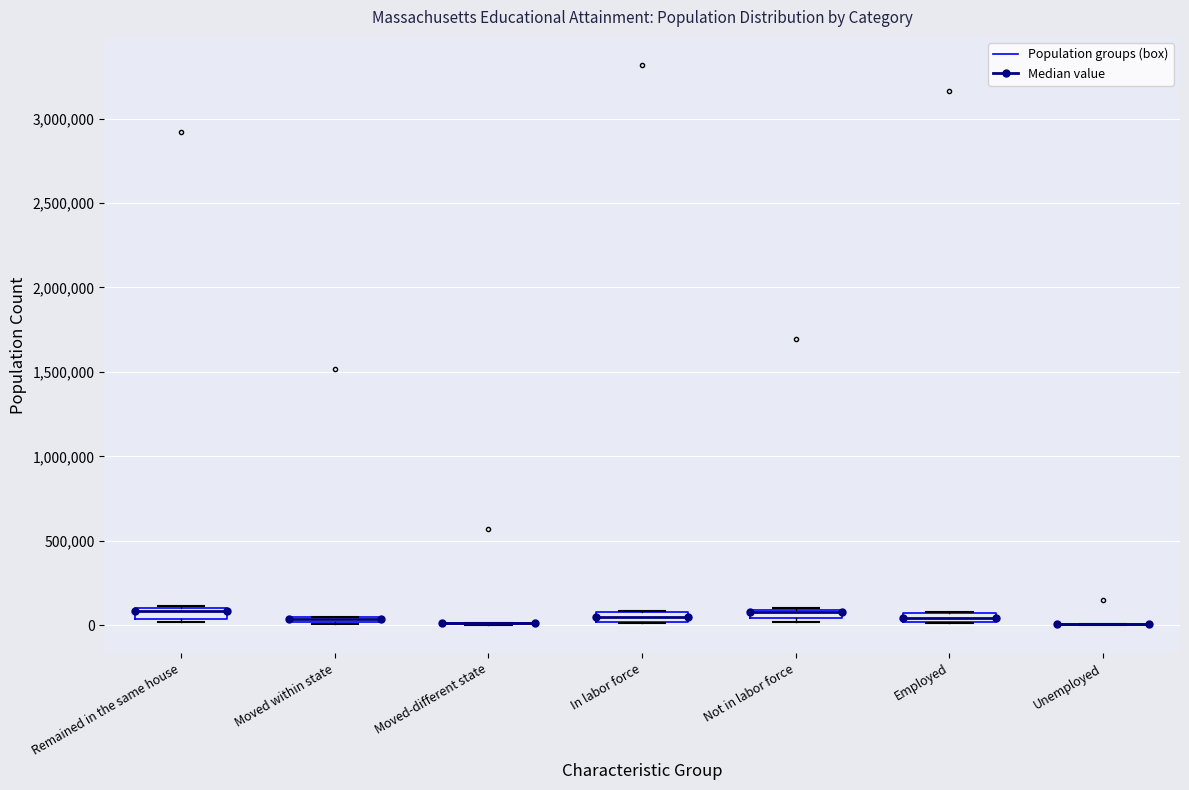

Where is the lower edge of the box for Not in labor force on the y-axis? The values are not printed on the chart, so give them approximately, as read against the axis.

50000